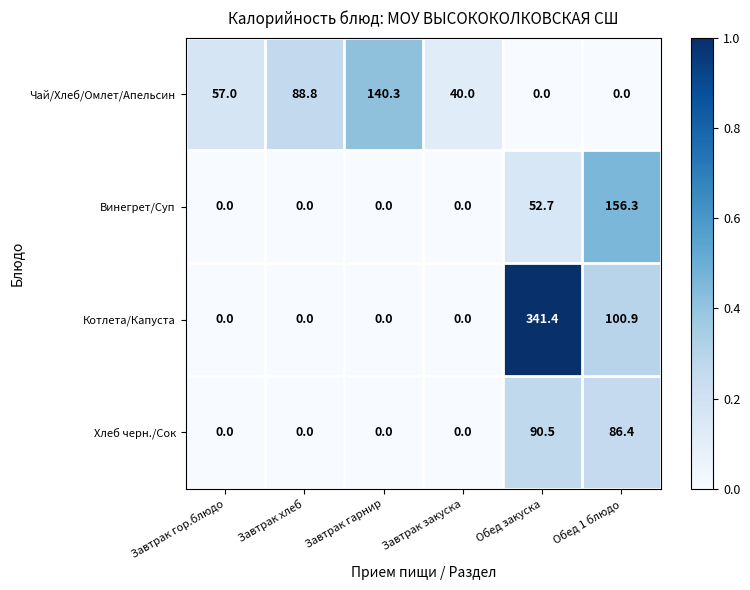

At how many categories does at least one series exceed 0?

6